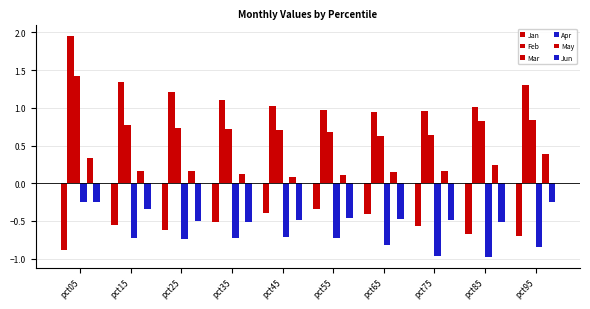

Reading right to left, extract all data points from this chart.

Jan: pct95=-0.7	pct85=-0.7	pct75=-0.6	pct65=-0.4	pct55=-0.3	pct45=-0.4	pct35=-0.5	pct25=-0.6	pct15=-0.6	pct05=-0.9
Feb: pct95=1.3	pct85=1.0	pct75=1.0	pct65=0.9	pct55=1.0	pct45=1.0	pct35=1.1	pct25=1.2	pct15=1.3	pct05=1.9
Mar: pct95=0.8	pct85=0.8	pct75=0.6	pct65=0.6	pct55=0.7	pct45=0.7	pct35=0.7	pct25=0.7	pct15=0.8	pct05=1.4
Apr: pct95=-0.8	pct85=-1.0	pct75=-1.0	pct65=-0.8	pct55=-0.7	pct45=-0.7	pct35=-0.7	pct25=-0.7	pct15=-0.7	pct05=-0.3
May: pct95=0.4	pct85=0.2	pct75=0.2	pct65=0.1	pct55=0.1	pct45=0.1	pct35=0.1	pct25=0.2	pct15=0.2	pct05=0.3
Jun: pct95=-0.3	pct85=-0.5	pct75=-0.5	pct65=-0.5	pct55=-0.5	pct45=-0.5	pct35=-0.5	pct25=-0.5	pct15=-0.3	pct05=-0.2